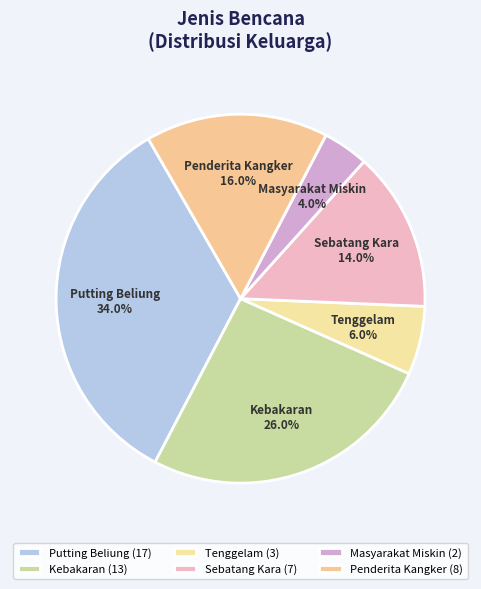

What percentage do Sebatang Kara and Putting Beliung together represent?

48.0%